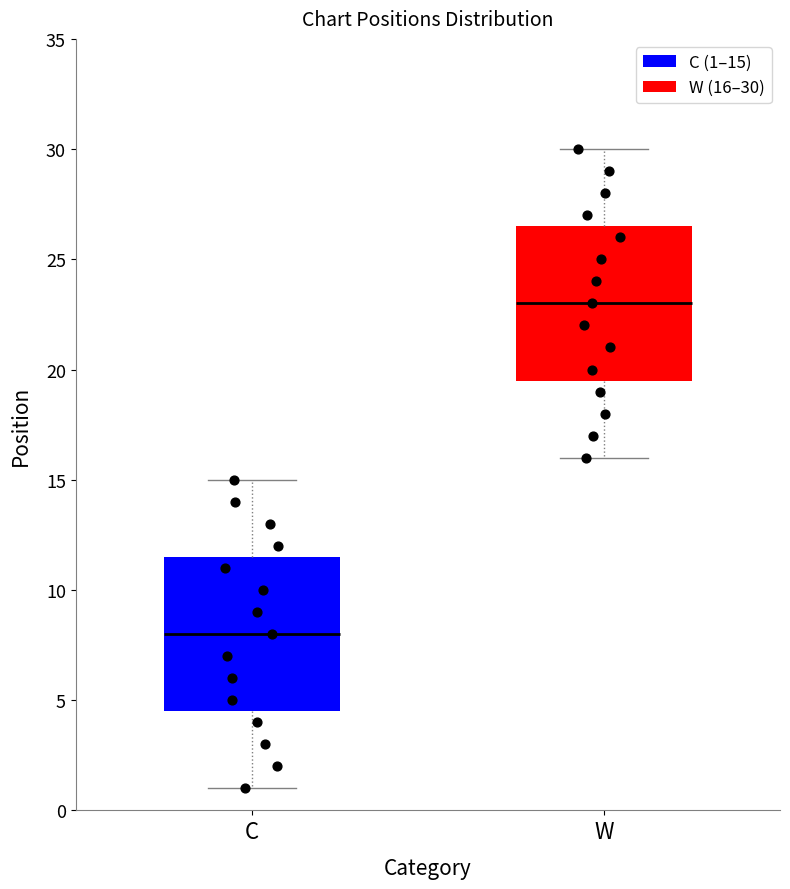

Which box's median line is the lowest?

C